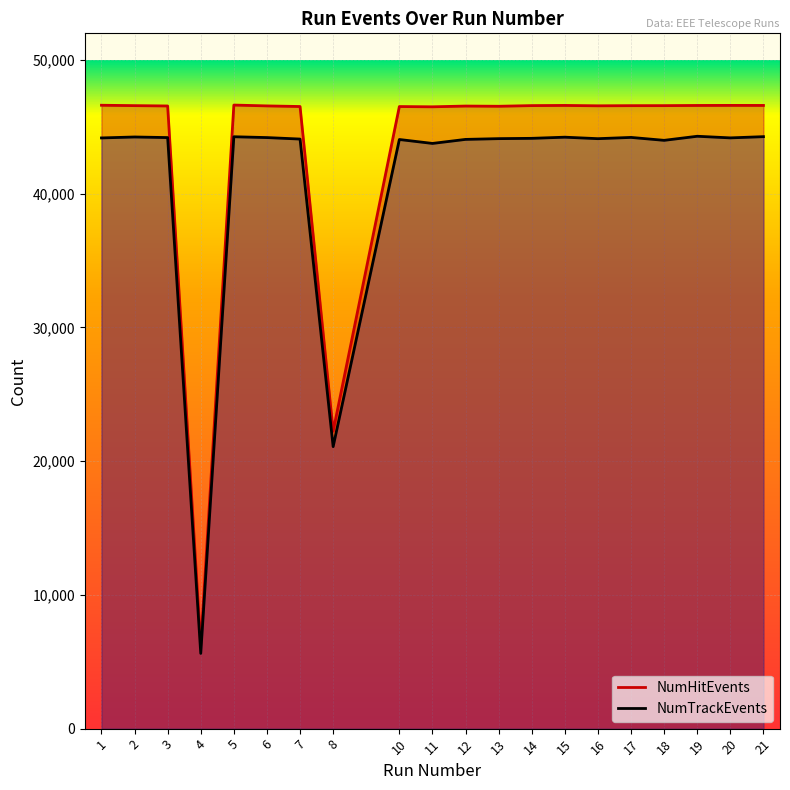

Which category has the lowest value across all series?

4